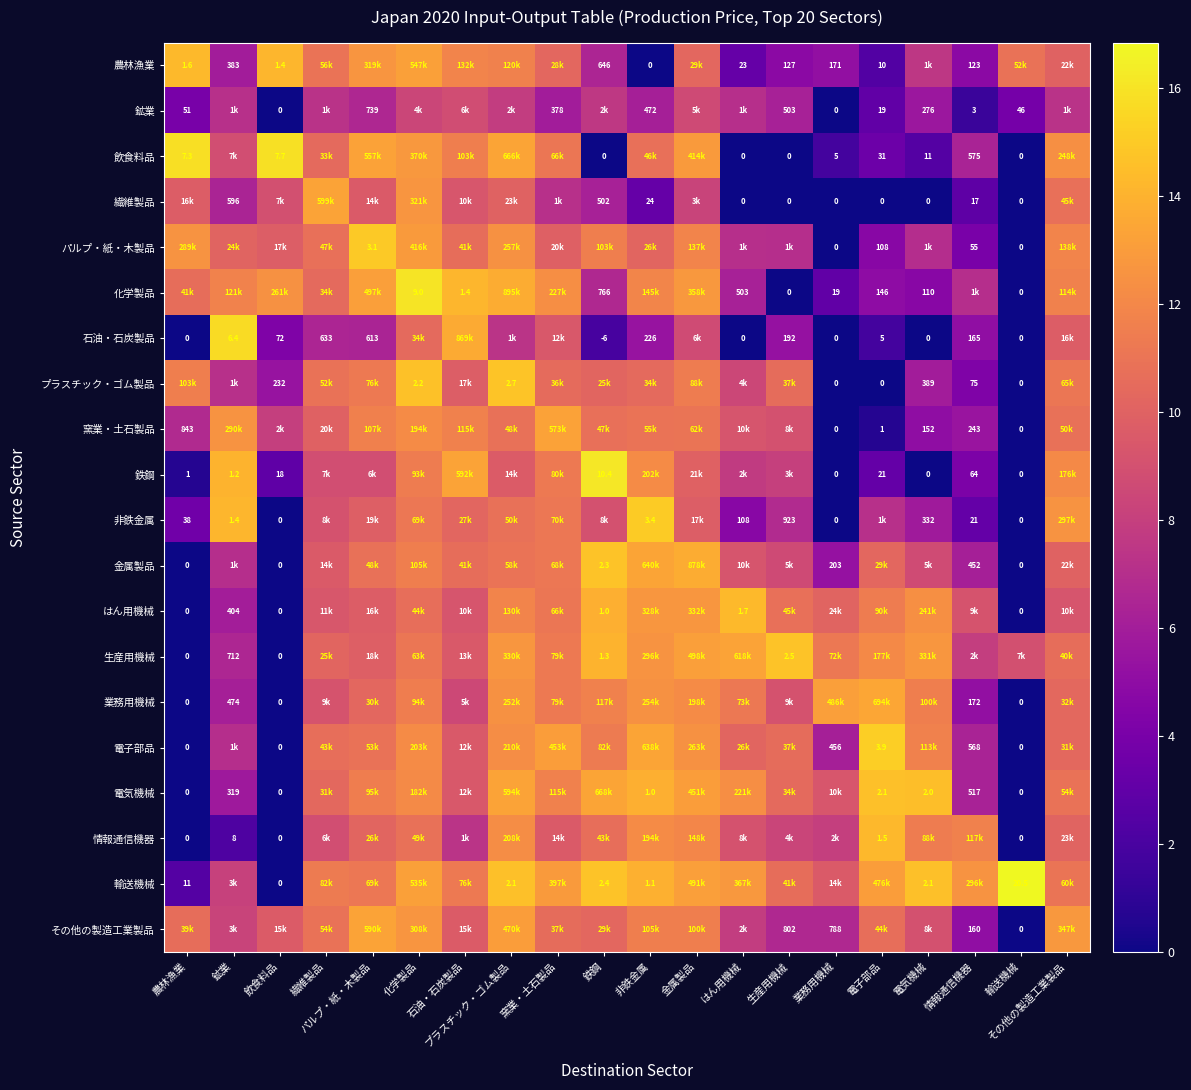

What is the approximate value of 業務用機械 at 窯業・土石製品?

11.3